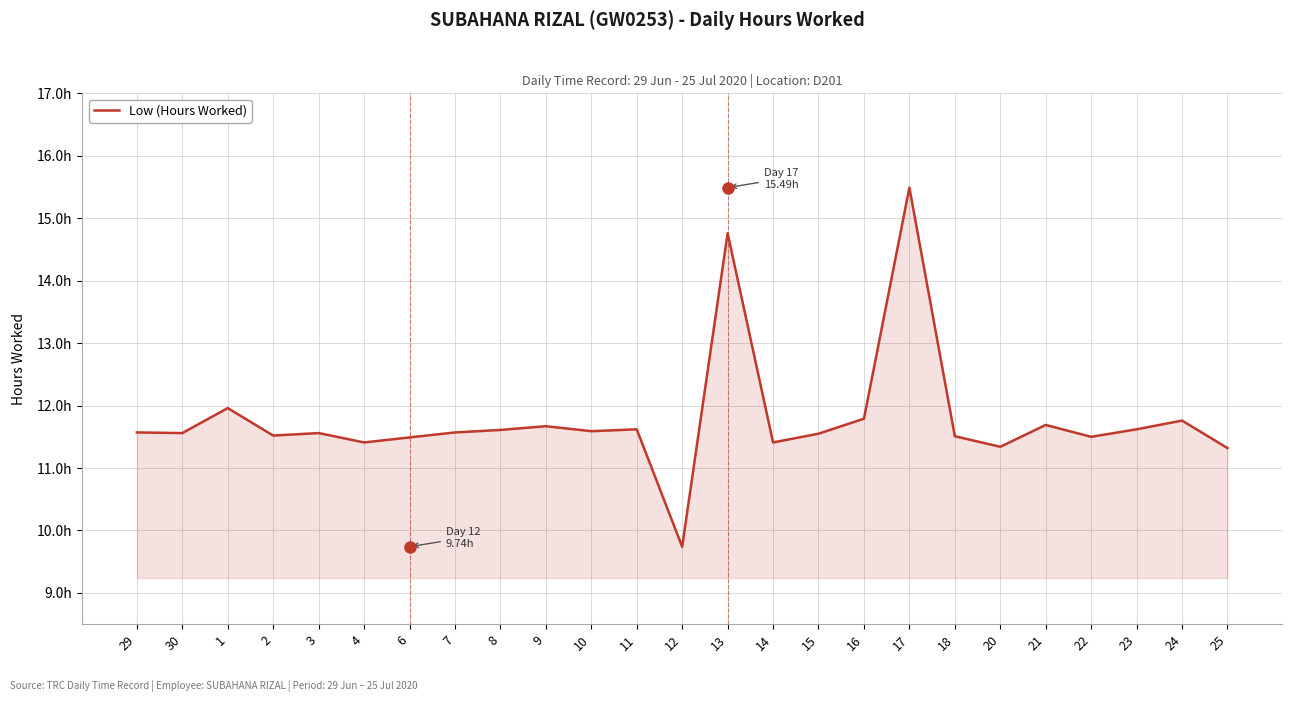

At which category does the data reach its first local valley?

30